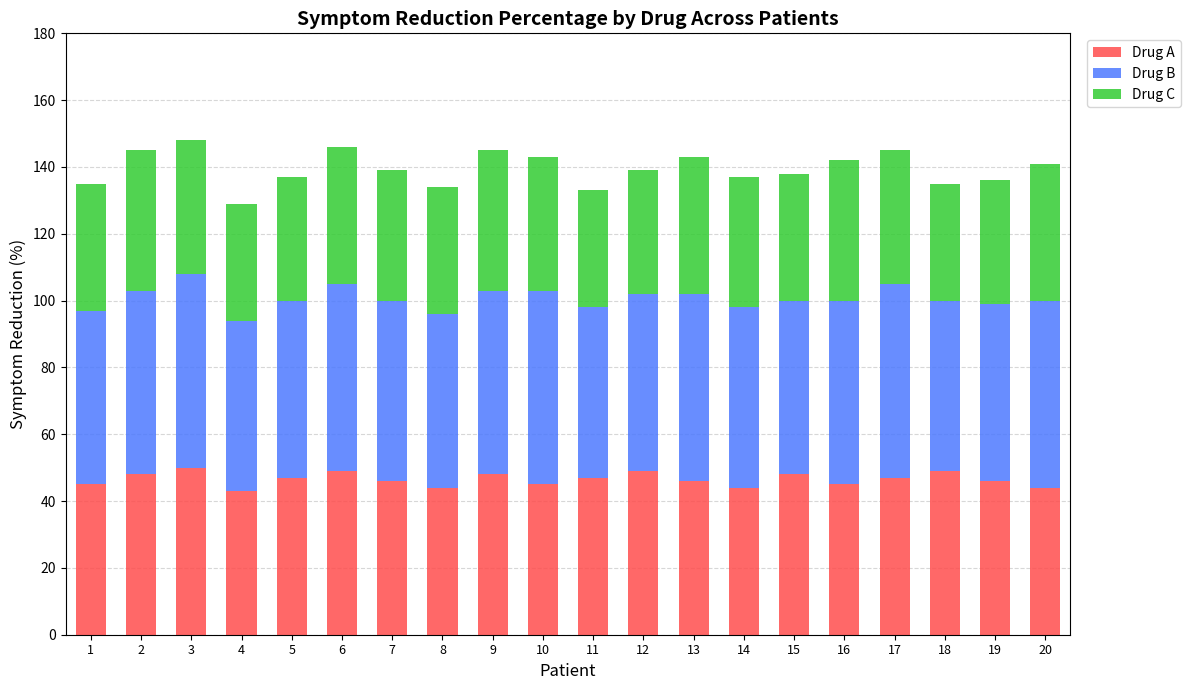

The Drug A series shows 28 at 17. True or false?

False